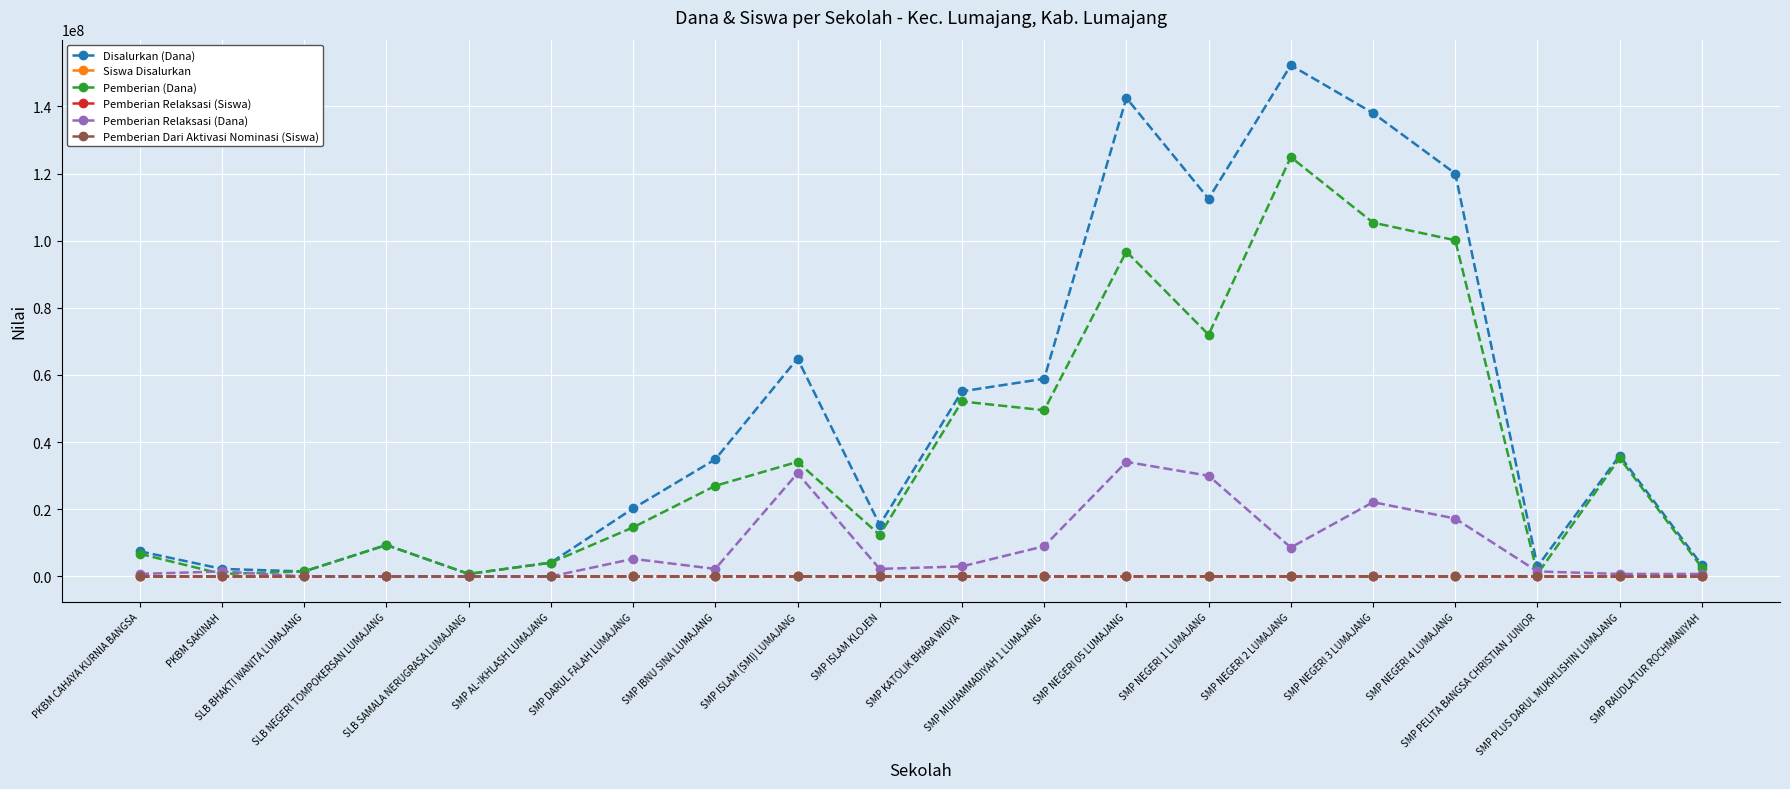

Where is Pemberian Relaksasi (Dana) nearest to the value 17062500?

SMP NEGERI 4 LUMAJANG